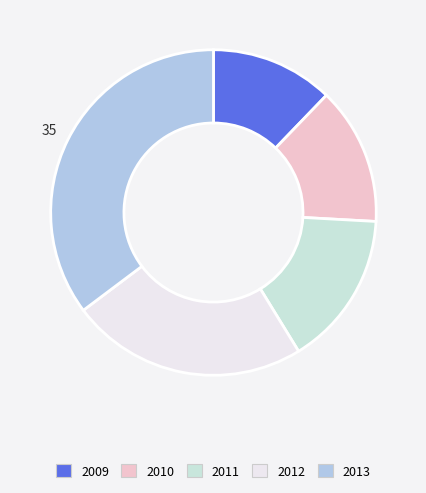

Is there a majority slice in this chart?

No